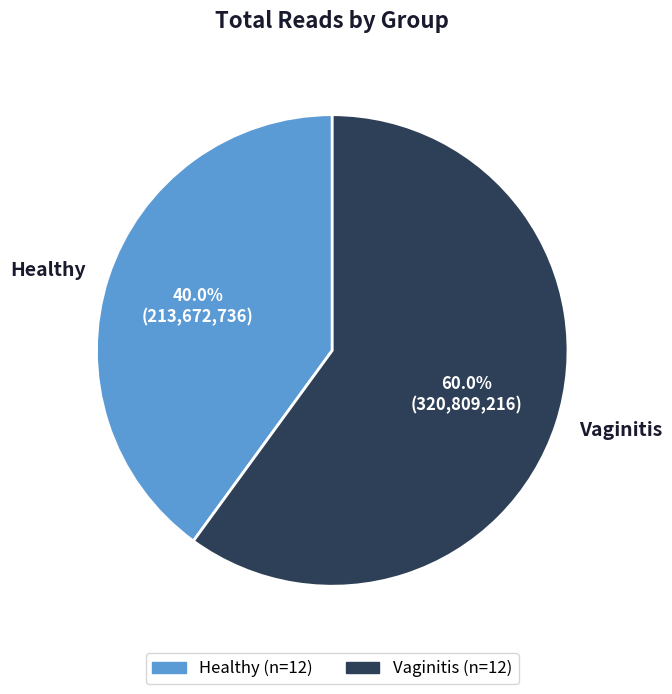

What is the largest slice in the pie chart?

Vaginitis